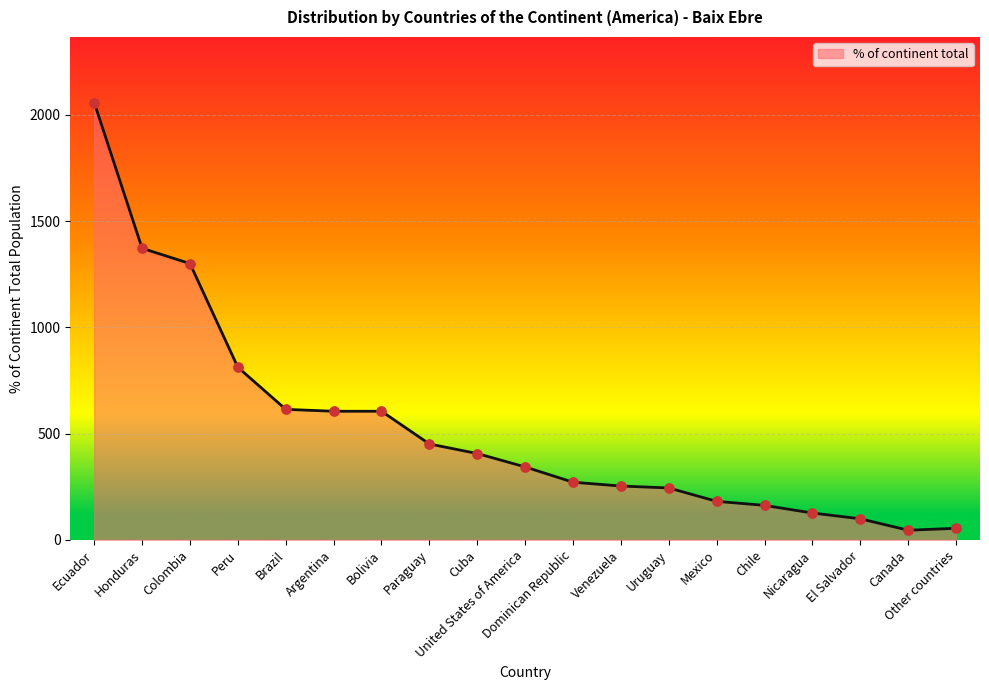

Approximately how many times larger is the value at Bolivia compared to Dominican Republic?

2.2